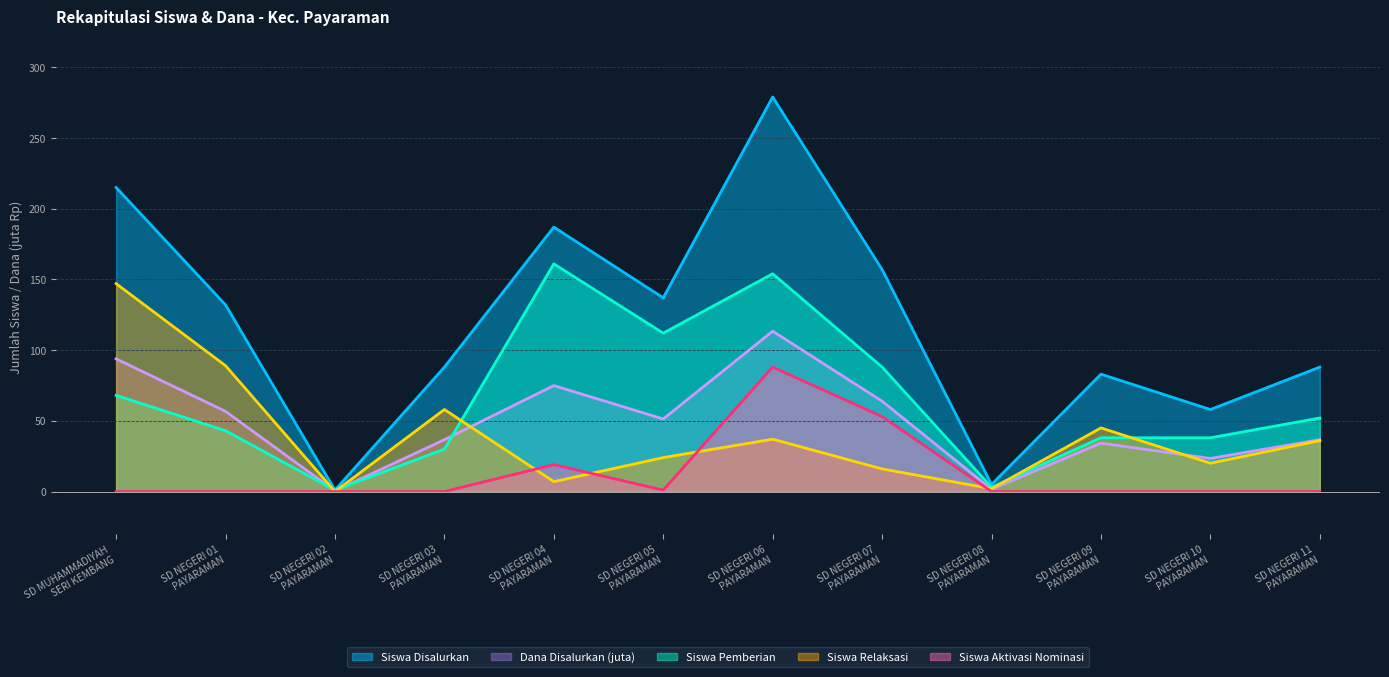

Rank the categories by Dana Disalurkan (juta) value from lowest to highest.

SD NEGERI 02
PAYARAMAN, SD NEGERI 08
PAYARAMAN, SD NEGERI 10
PAYARAMAN, SD NEGERI 09
PAYARAMAN, SD NEGERI 03
PAYARAMAN, SD NEGERI 11
PAYARAMAN, SD NEGERI 05
PAYARAMAN, SD NEGERI 01
PAYARAMAN, SD NEGERI 07
PAYARAMAN, SD NEGERI 04
PAYARAMAN, SD MUHAMMADIYAH
SERI KEMBANG, SD NEGERI 06
PAYARAMAN